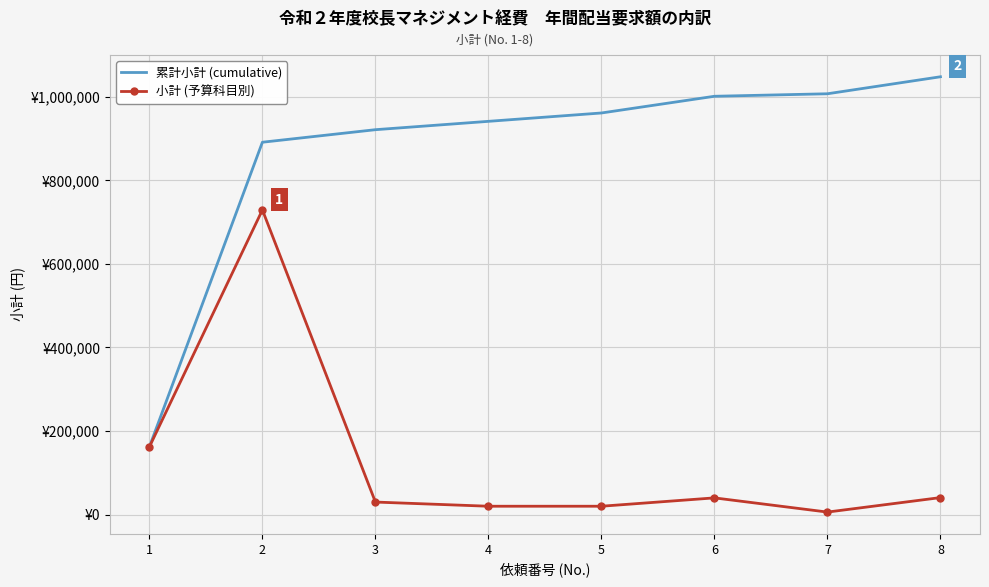

What are all the series names shown in the legend?

累計小計 (cumulative), 小計 (予算科目別)